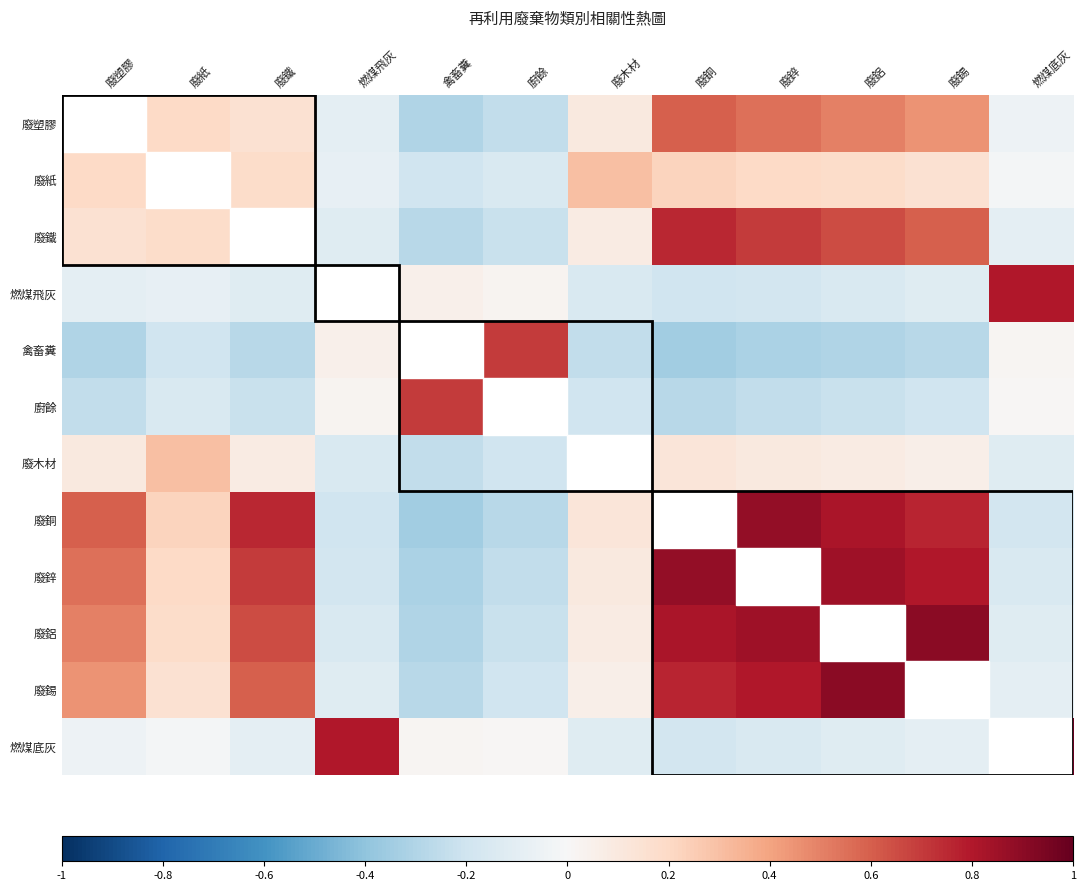

Reading left to right, transcribe all the data shown in this chart.

廢塑膠: 廢塑膠=1.0	廢紙=0.2	廢鐵=0.1	燃煤飛灰=-0.1	禽畜糞=-0.3	廚餘=-0.2	廢木材=0.1	廢銅=0.6	廢鋅=0.6	廢鋁=0.5	廢錫=0.5	燃煤底灰=-0.1
廢紙: 廢塑膠=0.2	廢紙=1.0	廢鐵=0.2	燃煤飛灰=-0.1	禽畜糞=-0.2	廚餘=-0.1	廢木材=0.3	廢銅=0.2	廢鋅=0.2	廢鋁=0.2	廢錫=0.1	燃煤底灰=-0.0
廢鐵: 廢塑膠=0.1	廢紙=0.2	廢鐵=1.0	燃煤飛灰=-0.1	禽畜糞=-0.3	廚餘=-0.2	廢木材=0.1	廢銅=0.8	廢鋅=0.7	廢鋁=0.7	廢錫=0.6	燃煤底灰=-0.1
燃煤飛灰: 廢塑膠=-0.1	廢紙=-0.1	廢鐵=-0.1	燃煤飛灰=1.0	禽畜糞=0.1	廚餘=0.0	廢木材=-0.1	廢銅=-0.2	廢鋅=-0.2	廢鋁=-0.1	廢錫=-0.1	燃煤底灰=0.8
禽畜糞: 廢塑膠=-0.3	廢紙=-0.2	廢鐵=-0.3	燃煤飛灰=0.1	禽畜糞=1.0	廚餘=0.7	廢木材=-0.2	廢銅=-0.3	廢鋅=-0.3	廢鋁=-0.3	廢錫=-0.3	燃煤底灰=0.0
廚餘: 廢塑膠=-0.2	廢紙=-0.1	廢鐵=-0.2	燃煤飛灰=0.0	禽畜糞=0.7	廚餘=1.0	廢木材=-0.2	廢銅=-0.3	廢鋅=-0.2	廢鋁=-0.2	廢錫=-0.2	燃煤底灰=0.0
廢木材: 廢塑膠=0.1	廢紙=0.3	廢鐵=0.1	燃煤飛灰=-0.1	禽畜糞=-0.2	廚餘=-0.2	廢木材=1.0	廢銅=0.1	廢鋅=0.1	廢鋁=0.1	廢錫=0.1	燃煤底灰=-0.1
廢銅: 廢塑膠=0.6	廢紙=0.2	廢鐵=0.8	燃煤飛灰=-0.2	禽畜糞=-0.3	廚餘=-0.3	廢木材=0.1	廢銅=1.0	廢鋅=0.9	廢鋁=0.8	廢錫=0.8	燃煤底灰=-0.2
廢鋅: 廢塑膠=0.6	廢紙=0.2	廢鐵=0.7	燃煤飛灰=-0.2	禽畜糞=-0.3	廚餘=-0.2	廢木材=0.1	廢銅=0.9	廢鋅=1.0	廢鋁=0.8	廢錫=0.8	燃煤底灰=-0.1
廢鋁: 廢塑膠=0.5	廢紙=0.2	廢鐵=0.7	燃煤飛灰=-0.1	禽畜糞=-0.3	廚餘=-0.2	廢木材=0.1	廢銅=0.8	廢鋅=0.8	廢鋁=1.0	廢錫=0.9	燃煤底灰=-0.1
廢錫: 廢塑膠=0.5	廢紙=0.1	廢鐵=0.6	燃煤飛灰=-0.1	禽畜糞=-0.3	廚餘=-0.2	廢木材=0.1	廢銅=0.8	廢鋅=0.8	廢鋁=0.9	廢錫=1.0	燃煤底灰=-0.1
燃煤底灰: 廢塑膠=-0.1	廢紙=-0.0	廢鐵=-0.1	燃煤飛灰=0.8	禽畜糞=0.0	廚餘=0.0	廢木材=-0.1	廢銅=-0.2	廢鋅=-0.1	廢鋁=-0.1	廢錫=-0.1	燃煤底灰=1.0